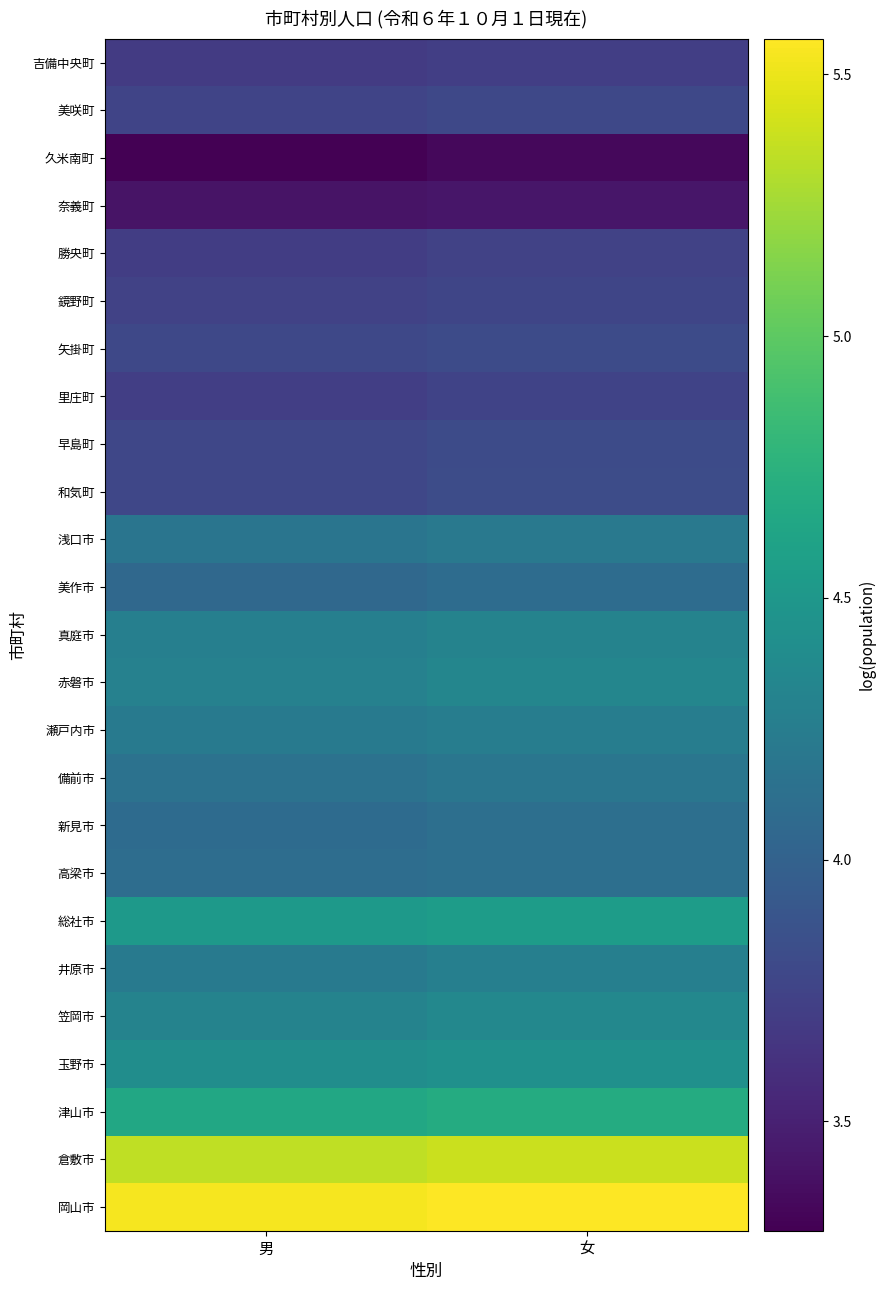

Reading left to right, what are all the values shown in this chart?

岡山市: 男=5.5	女=5.6
倉敷市: 男=5.4	女=5.4
津山市: 男=4.7	女=4.7
玉野市: 男=4.4	女=4.4
笠岡市: 男=4.3	女=4.4
井原市: 男=4.2	女=4.3
総社市: 男=4.5	女=4.6
高梁市: 男=4.1	女=4.1
新見市: 男=4.1	女=4.1
備前市: 男=4.2	女=4.2
瀬戸内市: 男=4.2	女=4.3
赤磐市: 男=4.3	女=4.3
真庭市: 男=4.3	女=4.3
美作市: 男=4.1	女=4.1
浅口市: 男=4.2	女=4.2
和気町: 男=3.8	女=3.8
早島町: 男=3.8	女=3.8
里庄町: 男=3.7	女=3.7
矢掛町: 男=3.8	女=3.8
鏡野町: 男=3.7	女=3.8
勝央町: 男=3.7	女=3.7
奈義町: 男=3.4	女=3.4
久米南町: 男=3.3	女=3.3
美咲町: 男=3.8	女=3.8
吉備中央町: 男=3.7	女=3.7